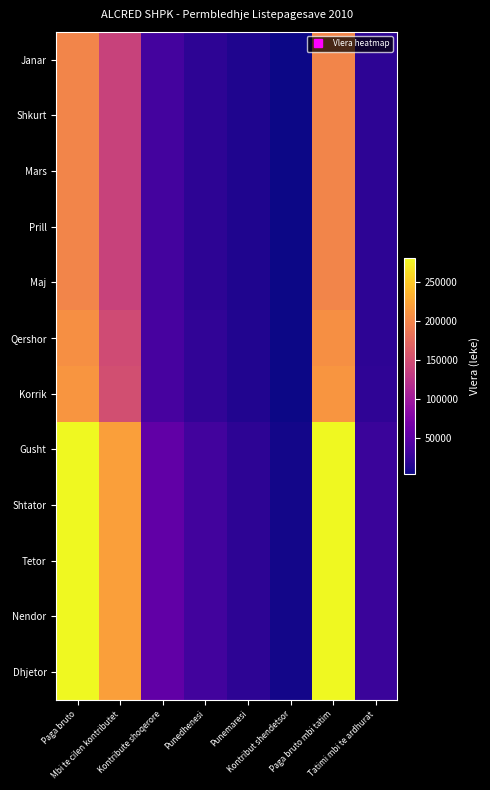

Reading left to right, what are all the values shown in this chart?

Janar: Paga bruto=198957	Mbi te cilen kontributet=138892	Kontribute shoqerore=34029	Punedhenesi=20834	Punemaresi=13195	Kontribut shendetsor=4722	Paga bruto mbi tatim=198957	Tatimi mbi te ardhurat=19896
Shkurt: Paga bruto=198957	Mbi te cilen kontributet=138892	Kontribute shoqerore=34029	Punedhenesi=20834	Punemaresi=13195	Kontribut shendetsor=4722	Paga bruto mbi tatim=198957	Tatimi mbi te ardhurat=19896
Mars: Paga bruto=198957	Mbi te cilen kontributet=138892	Kontribute shoqerore=34029	Punedhenesi=20834	Punemaresi=13195	Kontribut shendetsor=4722	Paga bruto mbi tatim=198957	Tatimi mbi te ardhurat=19896
Prill: Paga bruto=198957	Mbi te cilen kontributet=138892	Kontribute shoqerore=34029	Punedhenesi=20834	Punemaresi=13195	Kontribut shendetsor=4722	Paga bruto mbi tatim=198957	Tatimi mbi te ardhurat=19896
Maj: Paga bruto=198957	Mbi te cilen kontributet=138892	Kontribute shoqerore=34029	Punedhenesi=20834	Punemaresi=13195	Kontribut shendetsor=4722	Paga bruto mbi tatim=198957	Tatimi mbi te ardhurat=19896
Qershor: Paga bruto=207617	Mbi te cilen kontributet=147552	Kontribute shoqerore=36150	Punedhenesi=22133	Punemaresi=14017	Kontribut shendetsor=5017	Paga bruto mbi tatim=207617	Tatimi mbi te ardhurat=20762
Korrik: Paga bruto=212165	Mbi te cilen kontributet=151152	Kontribute shoqerore=37032	Punedhenesi=22673	Punemaresi=14359	Kontribut shendetsor=5139	Paga bruto mbi tatim=212165	Tatimi mbi te ardhurat=21217
Gusht: Paga bruto=280693	Mbi te cilen kontributet=219680	Kontribute shoqerore=53822	Punedhenesi=32952	Punemaresi=20870	Kontribut shendetsor=7469	Paga bruto mbi tatim=280693	Tatimi mbi te ardhurat=28069
Shtator: Paga bruto=280693	Mbi te cilen kontributet=219680	Kontribute shoqerore=53822	Punedhenesi=32952	Punemaresi=20870	Kontribut shendetsor=7469	Paga bruto mbi tatim=280693	Tatimi mbi te ardhurat=28069
Tetor: Paga bruto=280693	Mbi te cilen kontributet=219680	Kontribute shoqerore=53822	Punedhenesi=32952	Punemaresi=20870	Kontribut shendetsor=7469	Paga bruto mbi tatim=280693	Tatimi mbi te ardhurat=28069
Nendor: Paga bruto=280693	Mbi te cilen kontributet=219680	Kontribute shoqerore=53822	Punedhenesi=32952	Punemaresi=20870	Kontribut shendetsor=7469	Paga bruto mbi tatim=280693	Tatimi mbi te ardhurat=28069
Dhjetor: Paga bruto=280693	Mbi te cilen kontributet=219680	Kontribute shoqerore=53822	Punedhenesi=32952	Punemaresi=20870	Kontribut shendetsor=7469	Paga bruto mbi tatim=280693	Tatimi mbi te ardhurat=28069